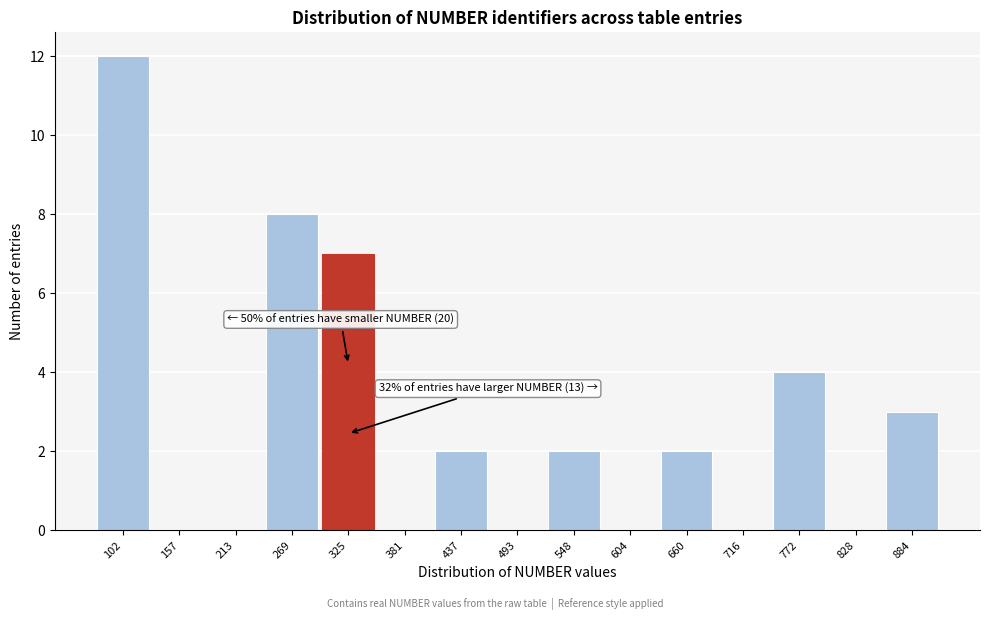

Reading left to right, what are all the values shown in this chart?

102=12	157=0	213=0	269=8	325=7	381=0	437=2	493=0	548=2	604=0	660=2	716=0	772=4	828=0	884=3